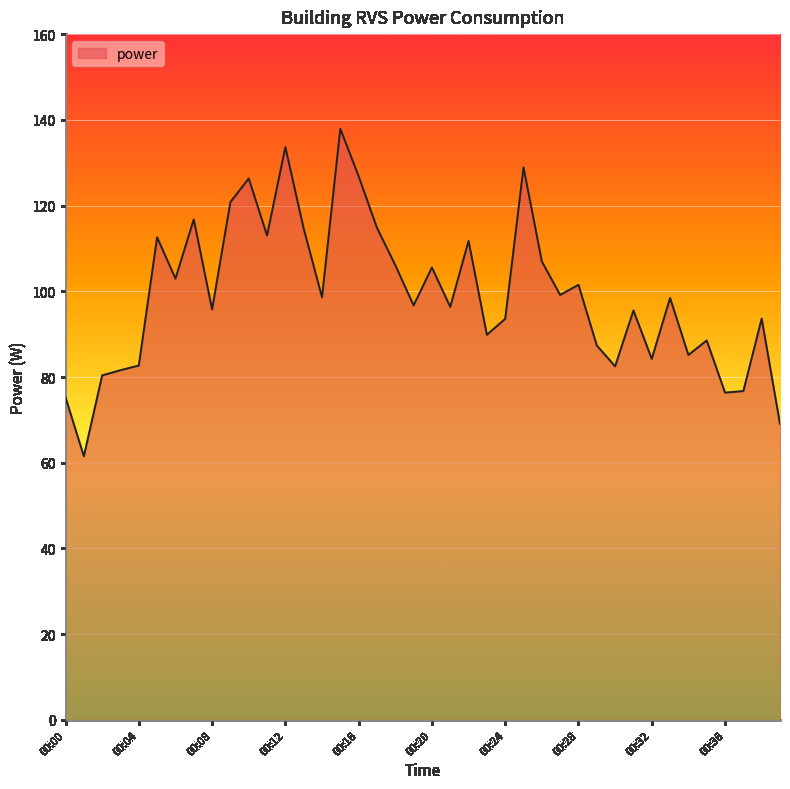

What is the difference between the maximum and minimum values?

76.4